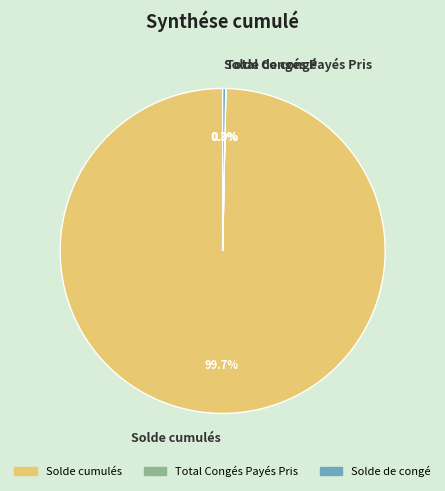

Does any single category account for the majority?

Yes